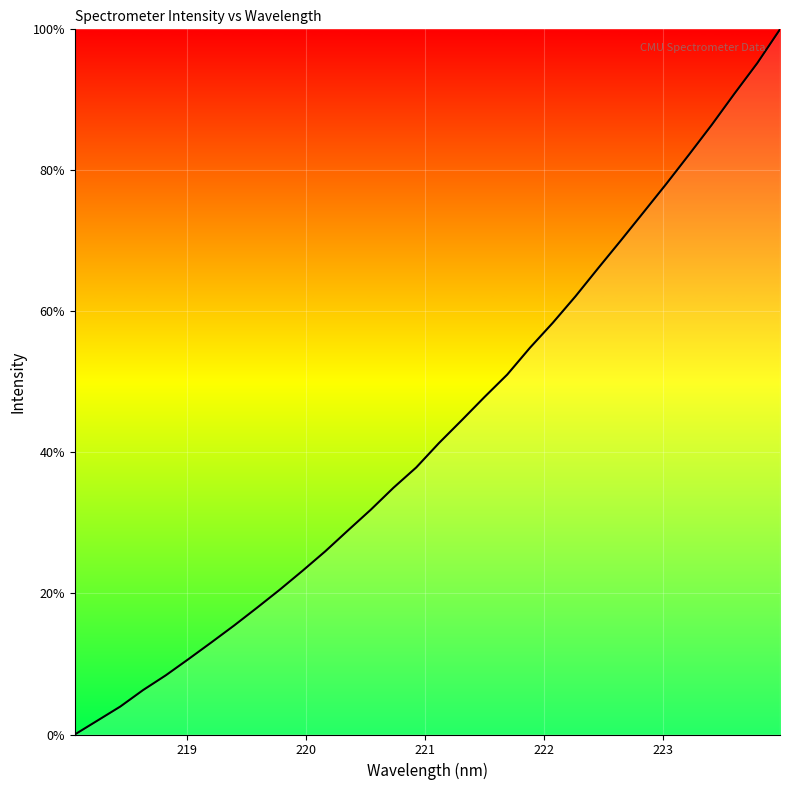

What is the greatest value displayed?

100.0